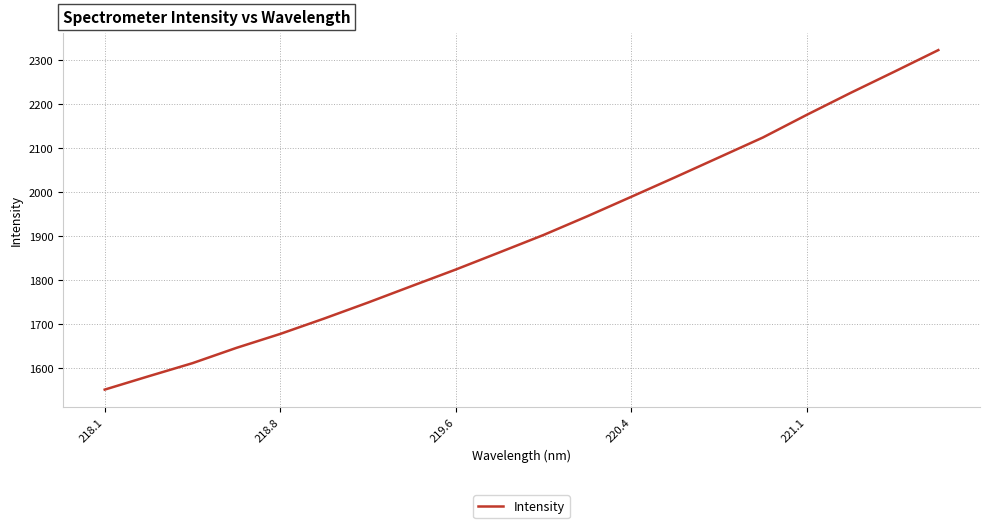

What is the maximum value shown in the chart?

2323.4